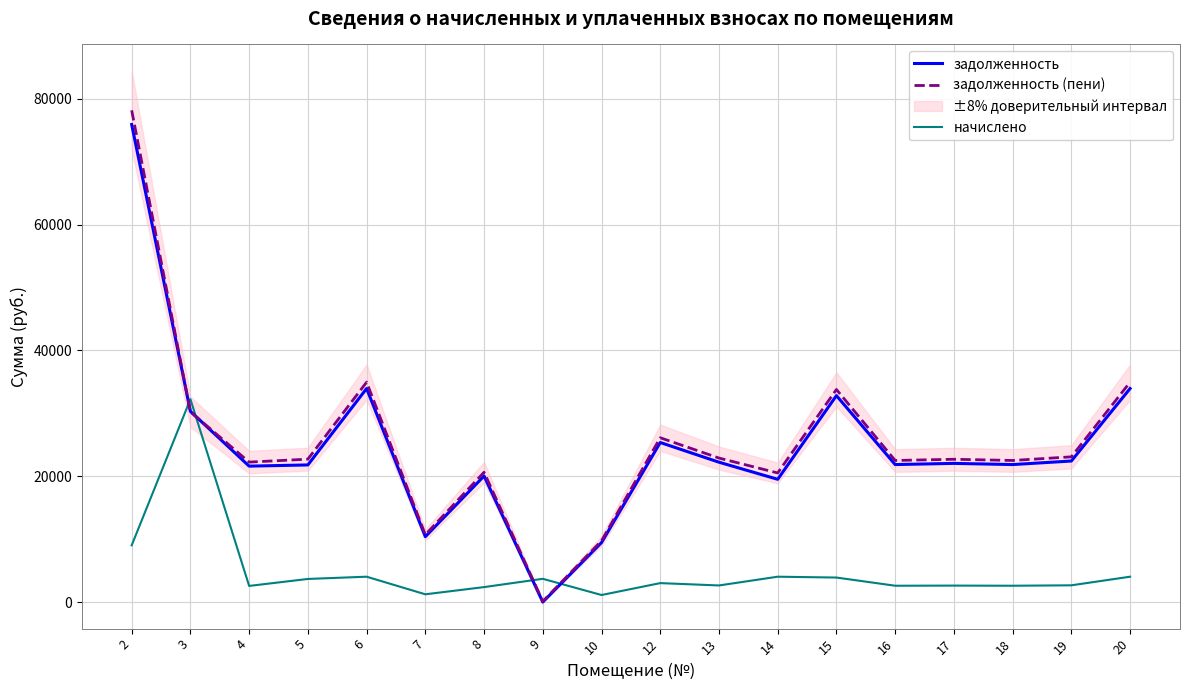

What is the value of the начислено point at the 2nd from the left?

32238.0